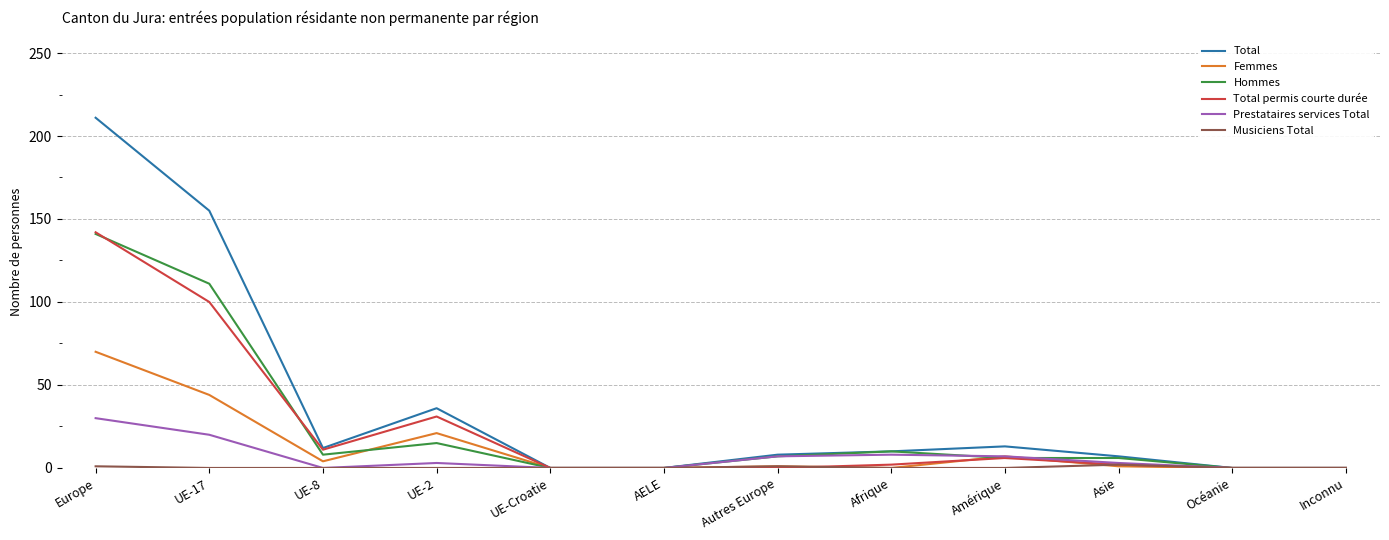

Count the number of categories in the chart.

12